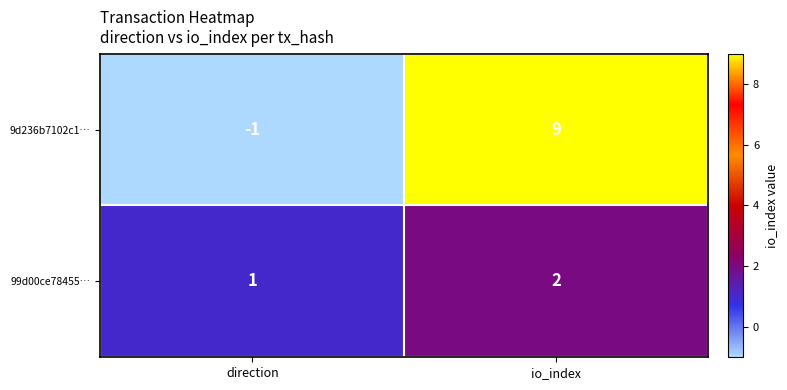

At which category is the sum across all series the highest?

io_index